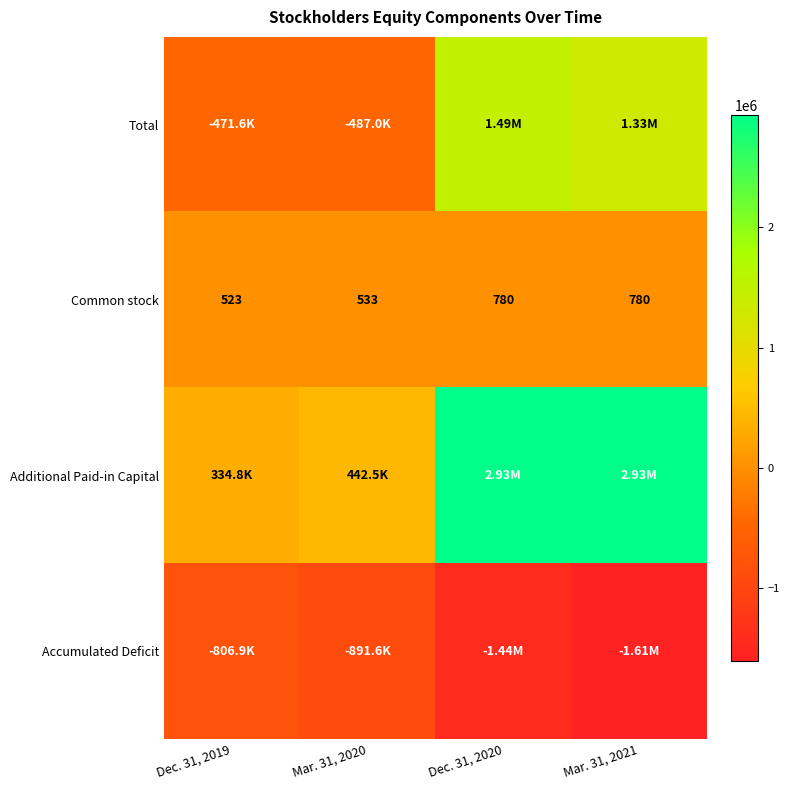

The value of Accumulated Deficit at Mar. 31, 2020 is -891611. True or false?

True